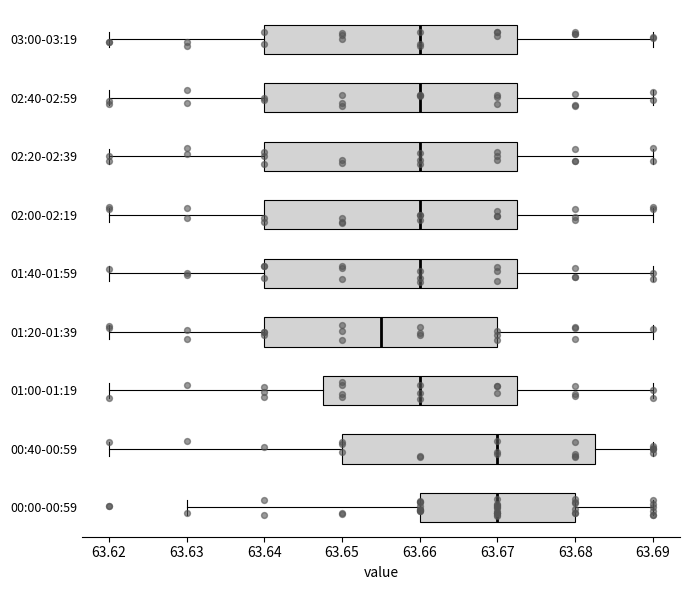

Where is the right edge of the box for 01:20-01:39 on the x-axis? The values are not printed on the chart, so give them approximately, as read against the axis.

63.670